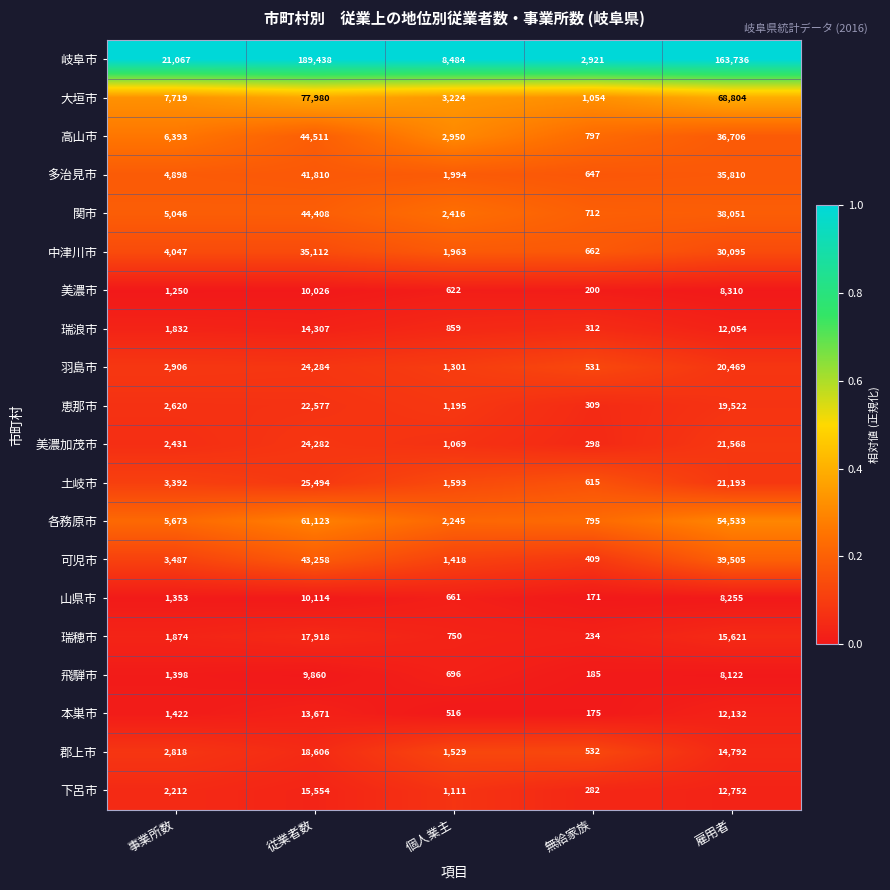

What is the average value of the 大垣市 series?

31756